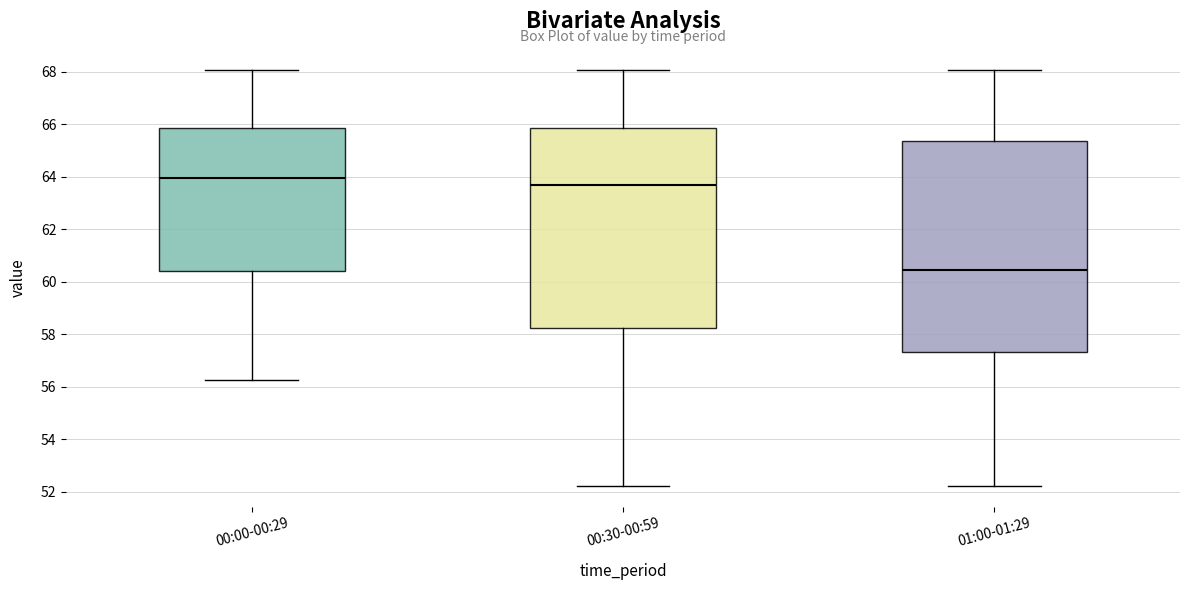

Where is the lower edge of the box for 01:00-01:29 on the y-axis? The values are not printed on the chart, so give them approximately, as read against the axis.

57.4